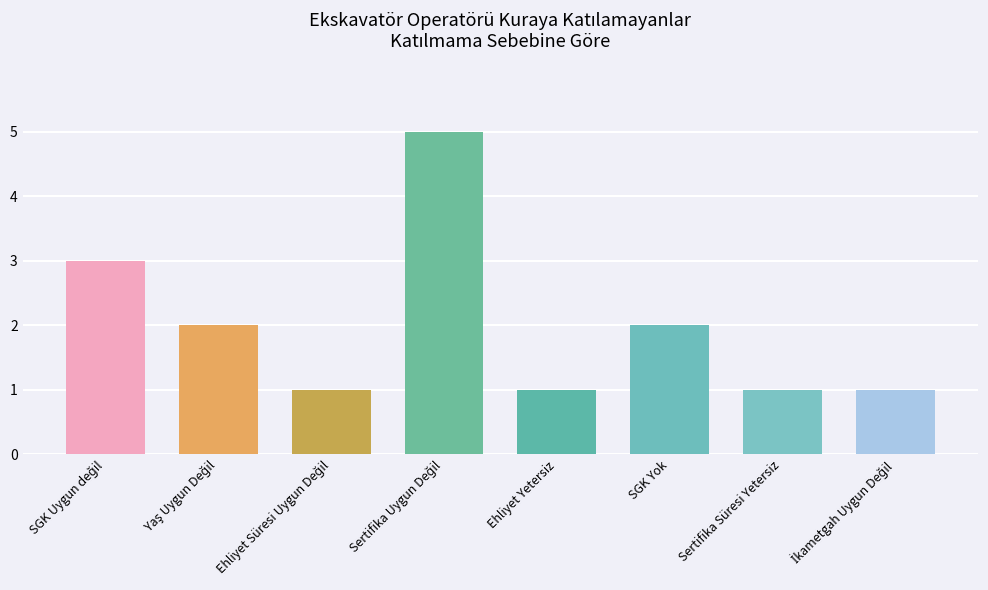

Are the bars grouped side by side (vs. stacked)?

No